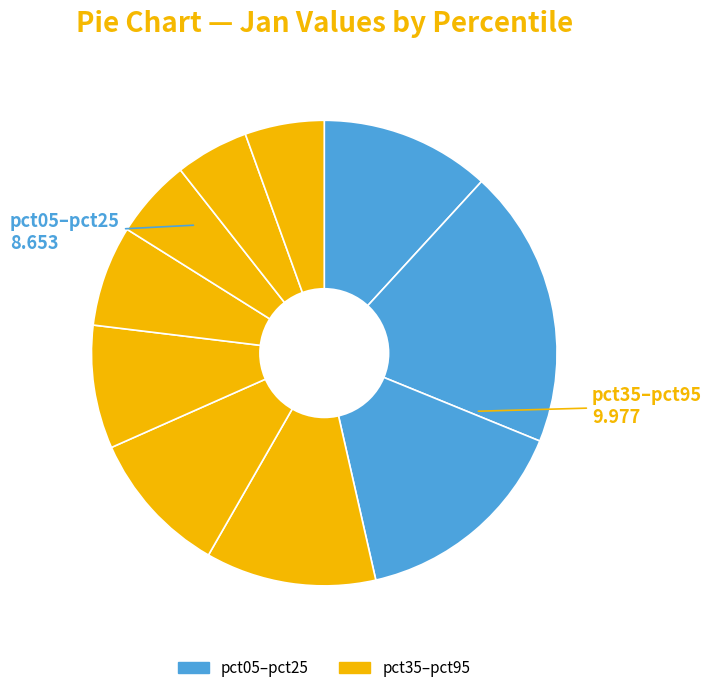

How many segments does this pie chart have?

10